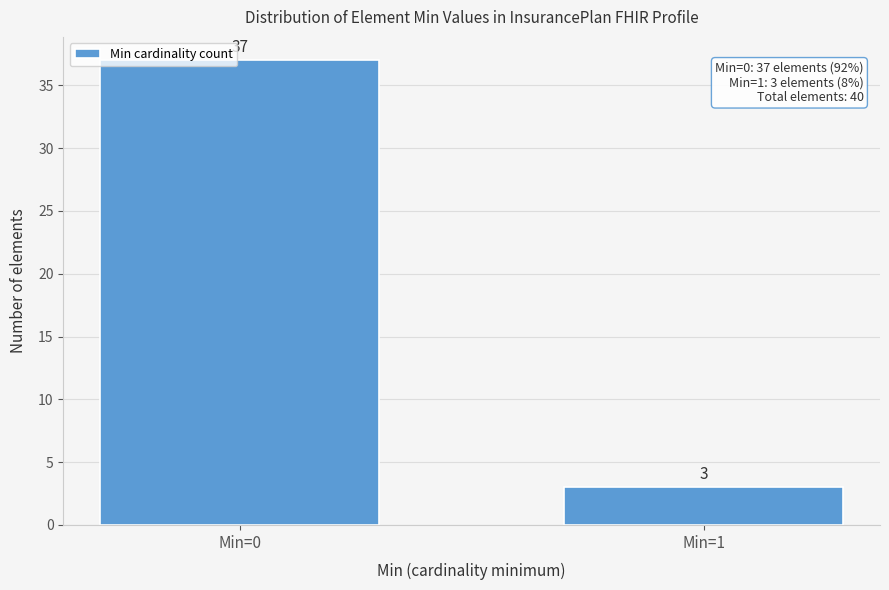

Reading left to right, what are all the values shown in this chart?

37	3